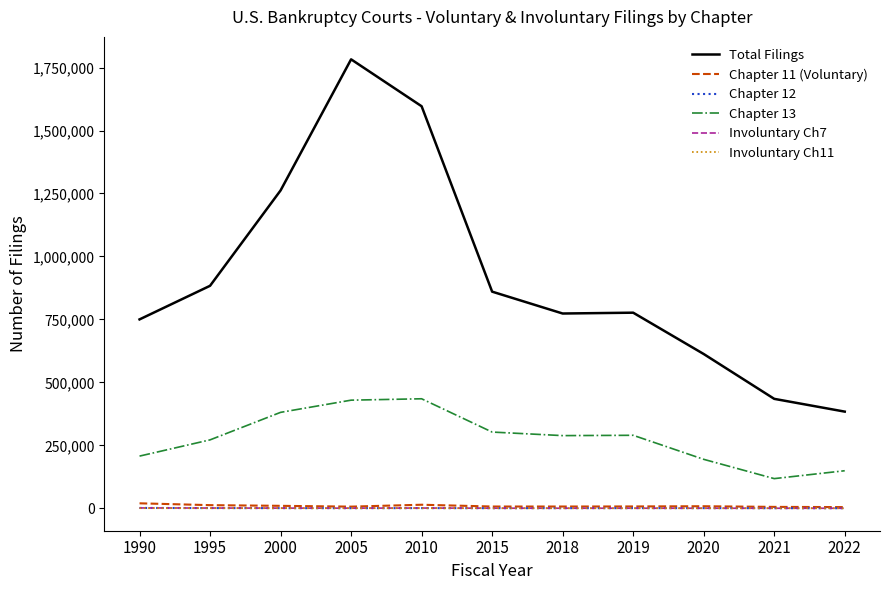

Is it true that Total Filings equals 612561 at 2020?

True